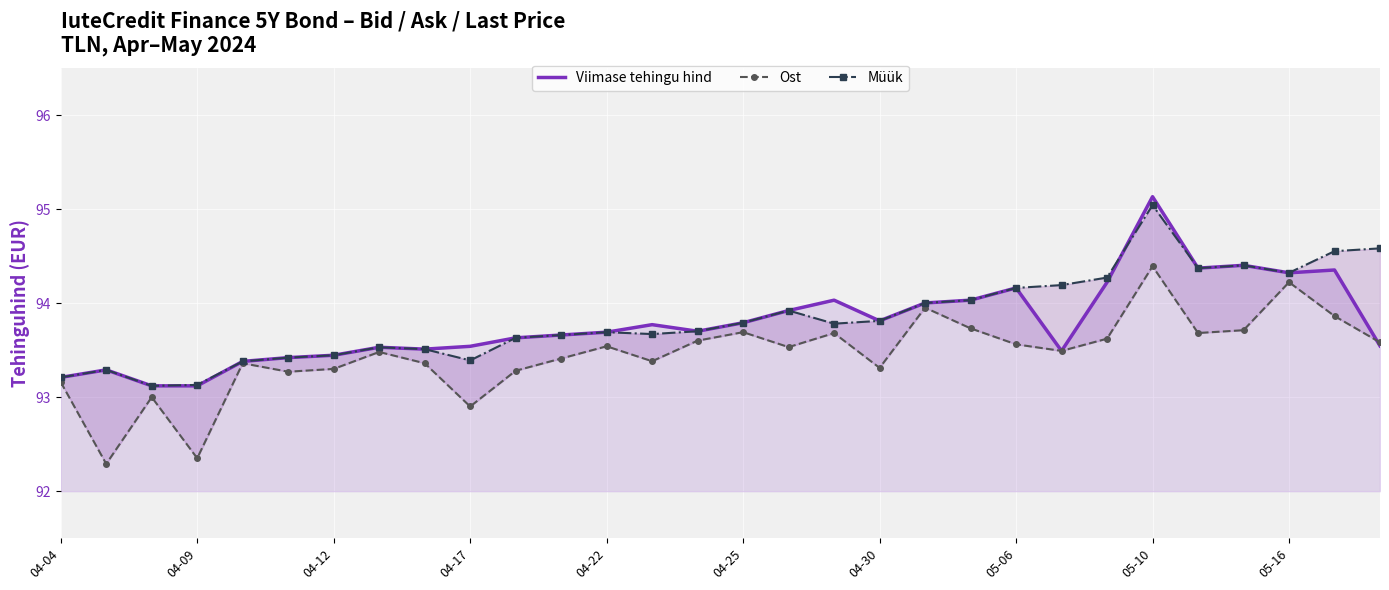

What is the maximum value for Viimase tehingu hind?

95.1